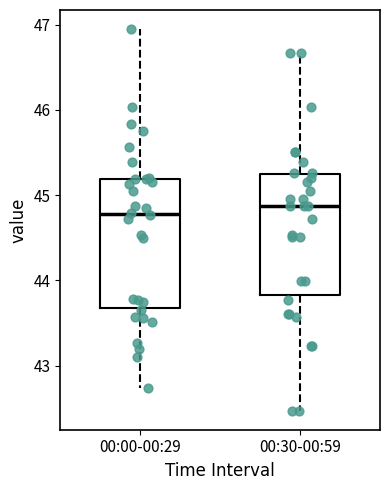

Reading left to right, read every box against the y-axis: the position of its median line, the range the box covers, and the ends of its whiskers. The values are not printed on the chart, so give them approximately, as read against the axis.

00:00-00:29: median 44.8, box 43.7 to 45.2, whiskers 42.7 to 47.0
00:30-00:59: median 44.9, box 43.8 to 45.2, whiskers 42.5 to 46.7